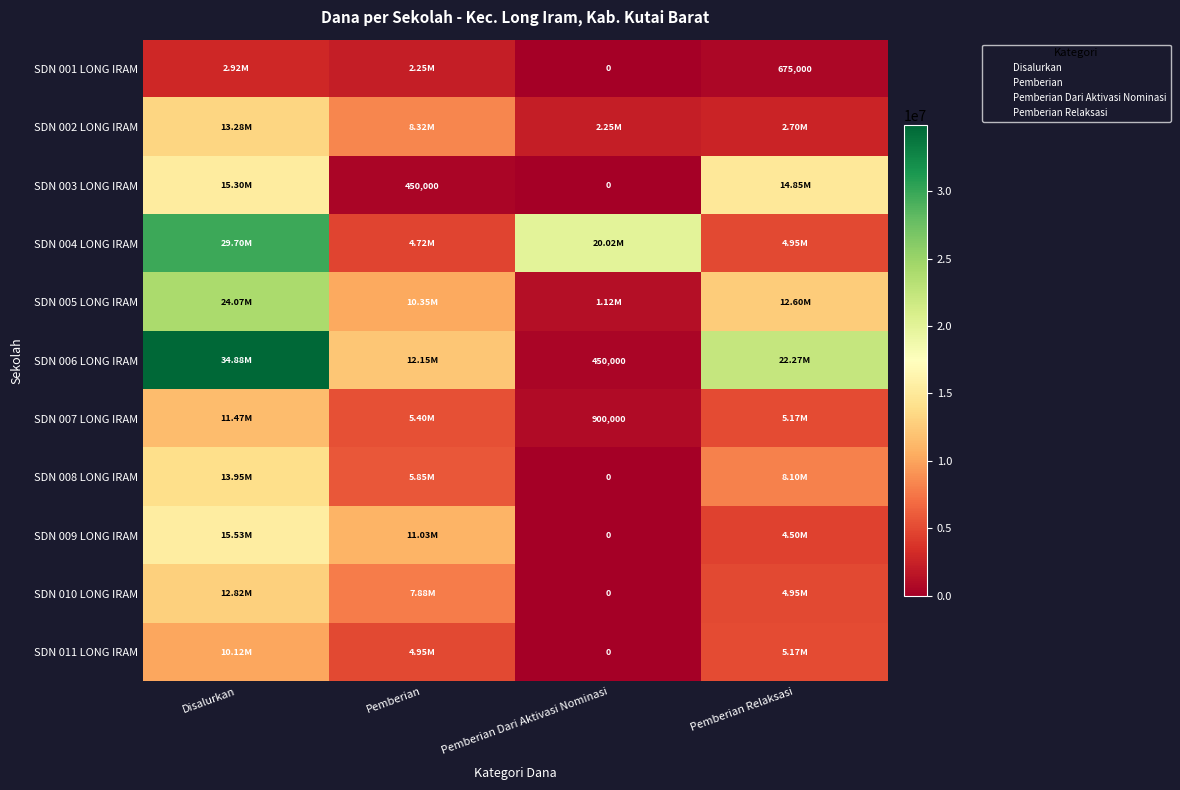

What is the maximum value for SDN 003 LONG IRAM?

15300000